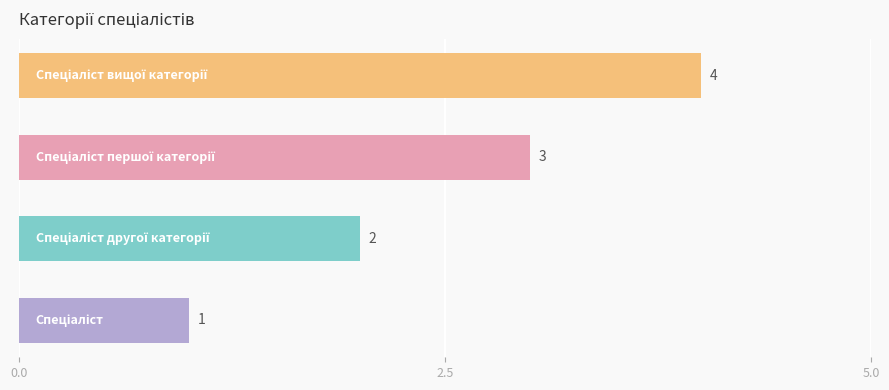

What is the greatest value displayed?

4